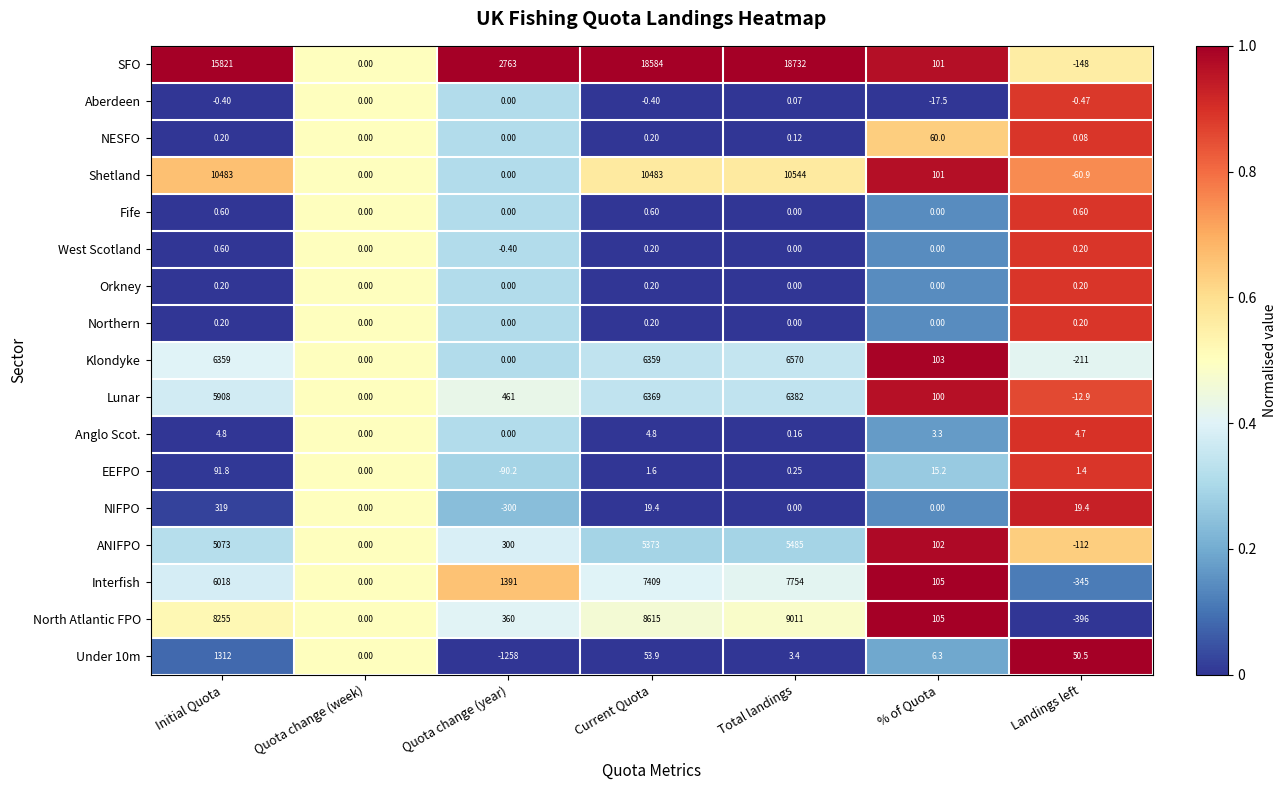

Which category has the highest value in the SFO series?

Total landings